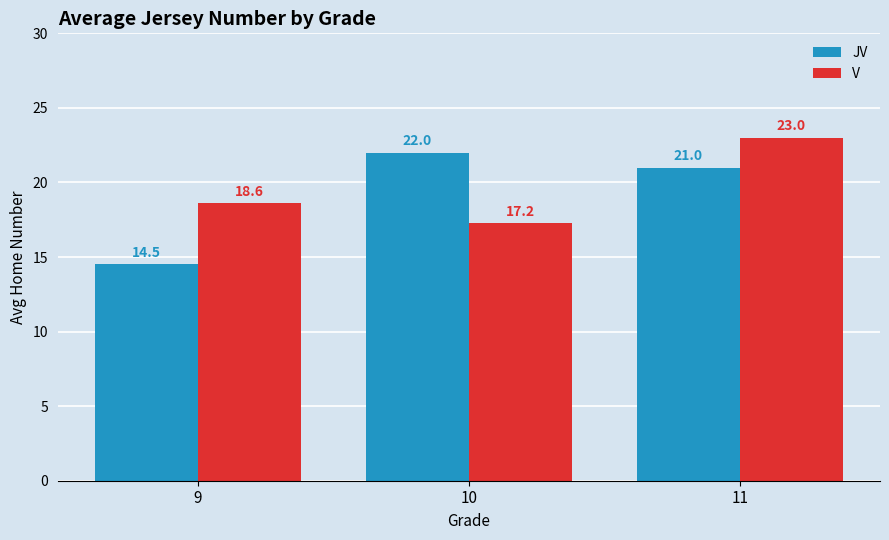

What are all the series names shown in the legend?

JV, V